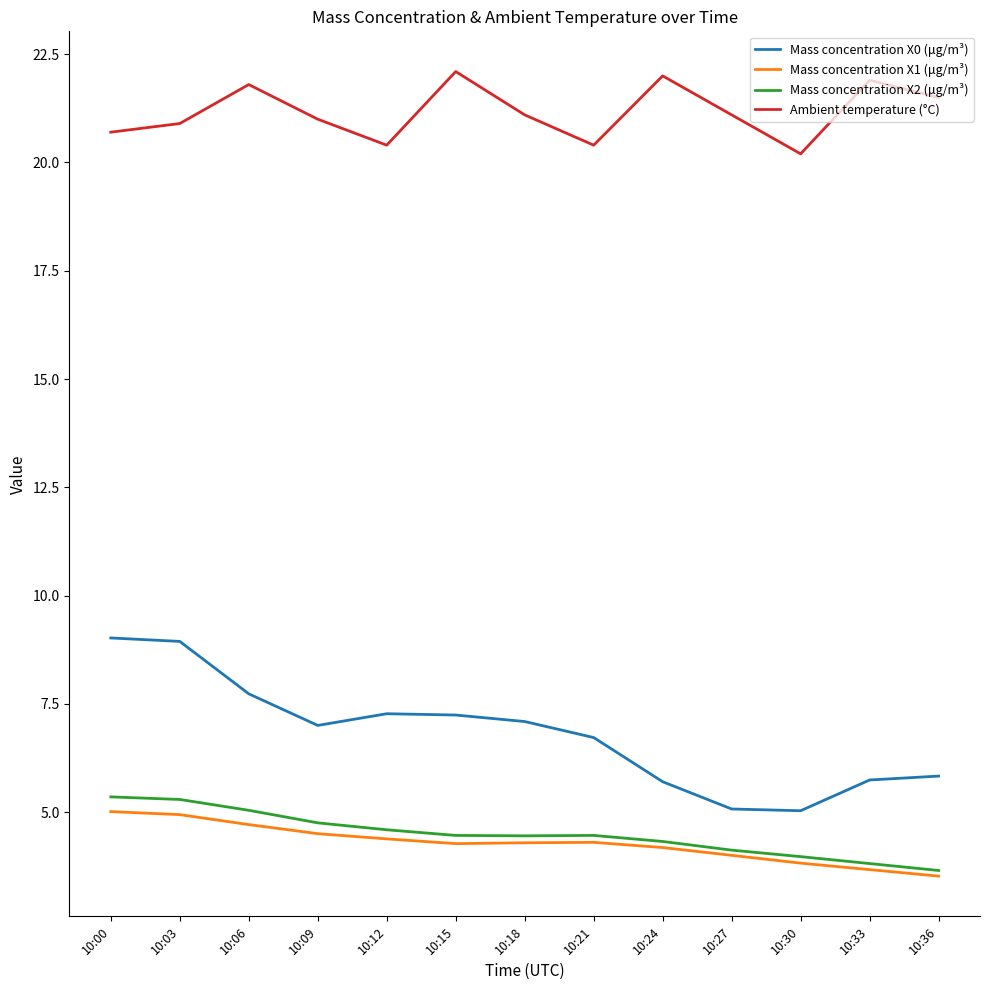

At how many categories does at least one series exceed 7?

13